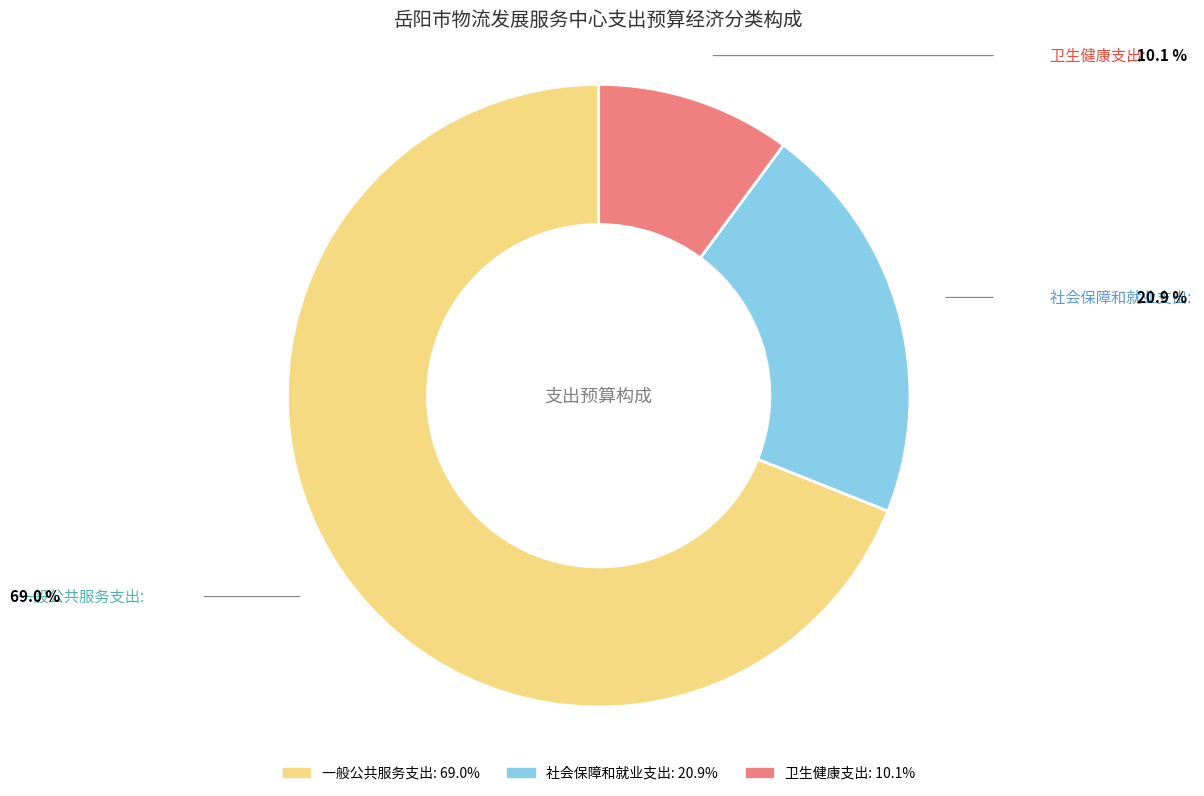

Count the number of slices in the pie.

3